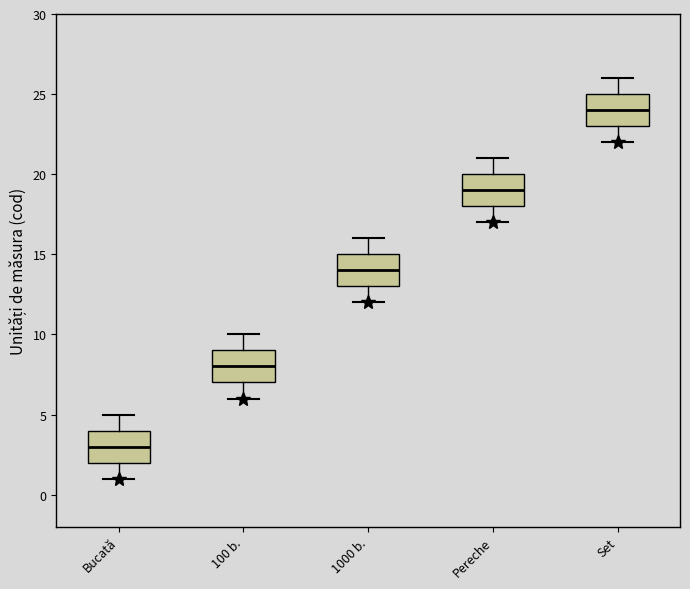

Where does the lower whisker of the box for Set end on the y-axis? The values are not printed on the chart, so give them approximately, as read against the axis.

22